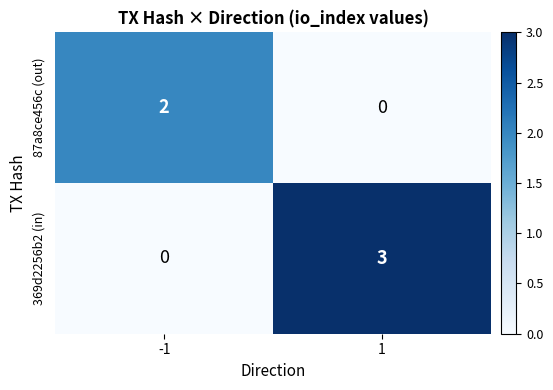

Count the number of data series in this chart.

2